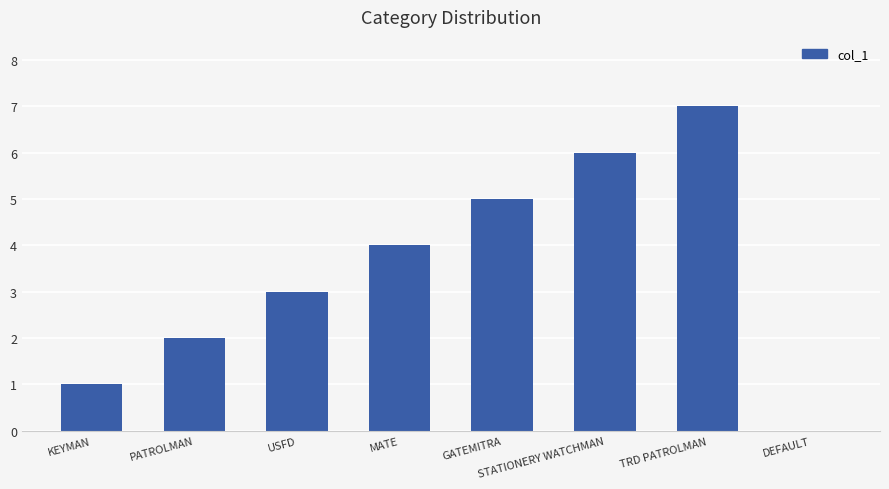

How many data points does each series have?

8